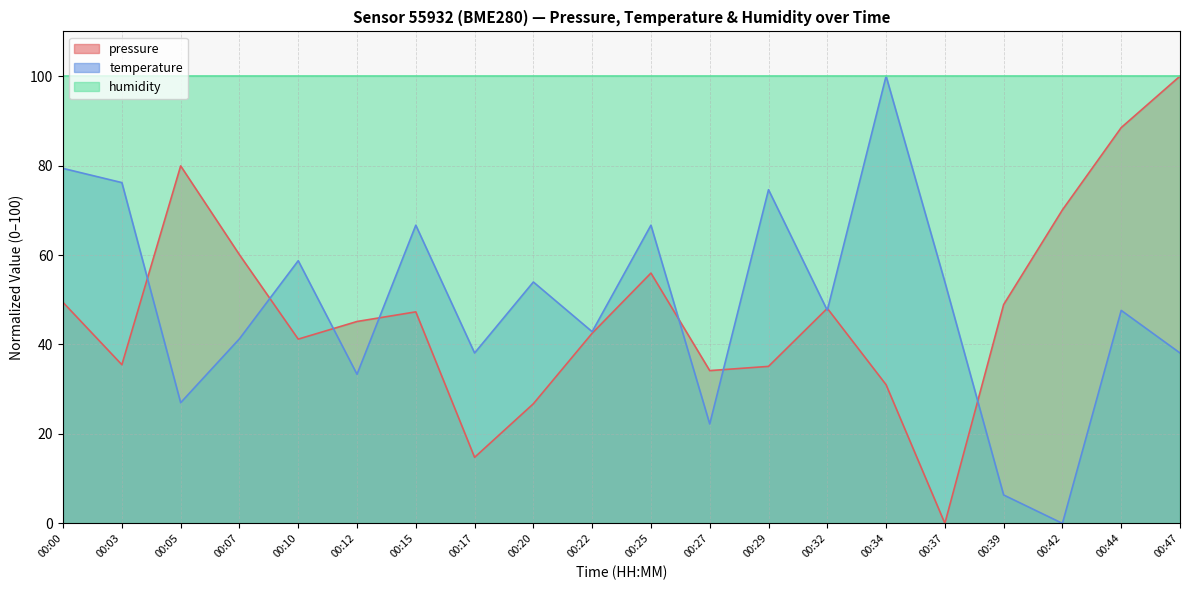

Between 00:03 and 00:25, which series saw the biggest shift?

pressure